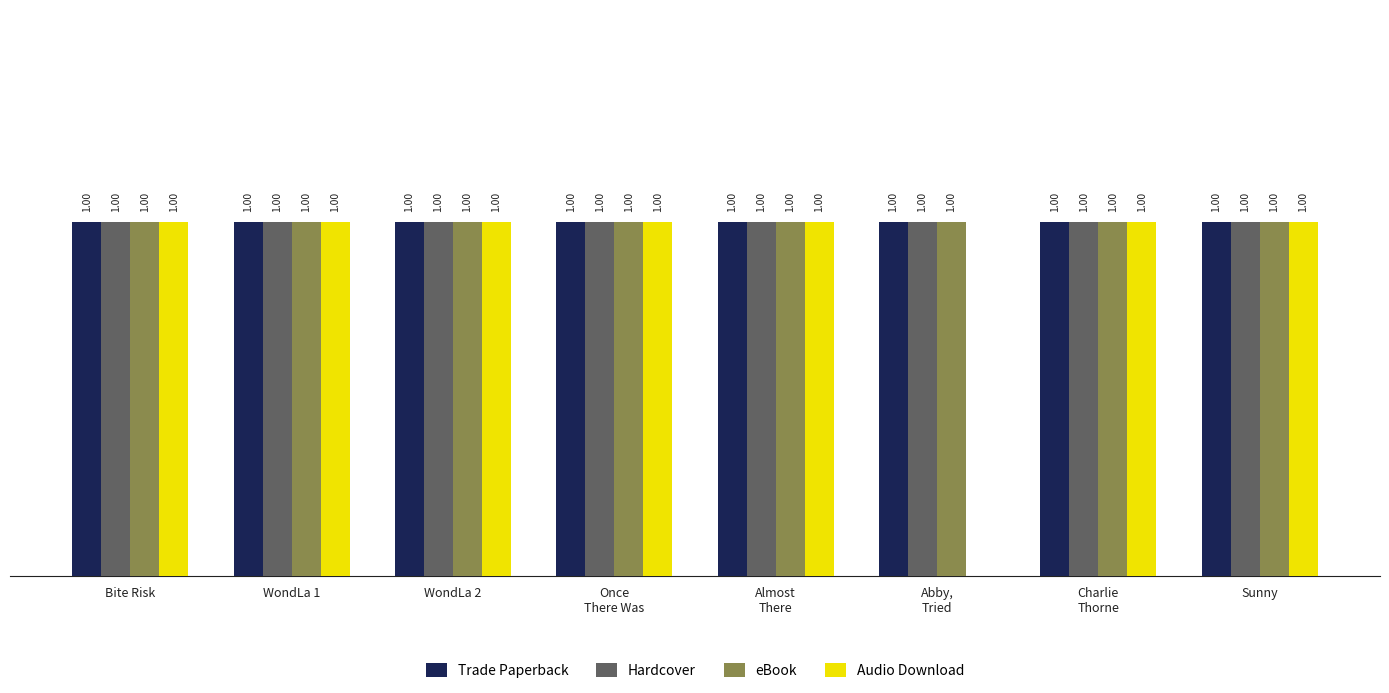

What is the label of the 7th bar from the right?

WondLa 1